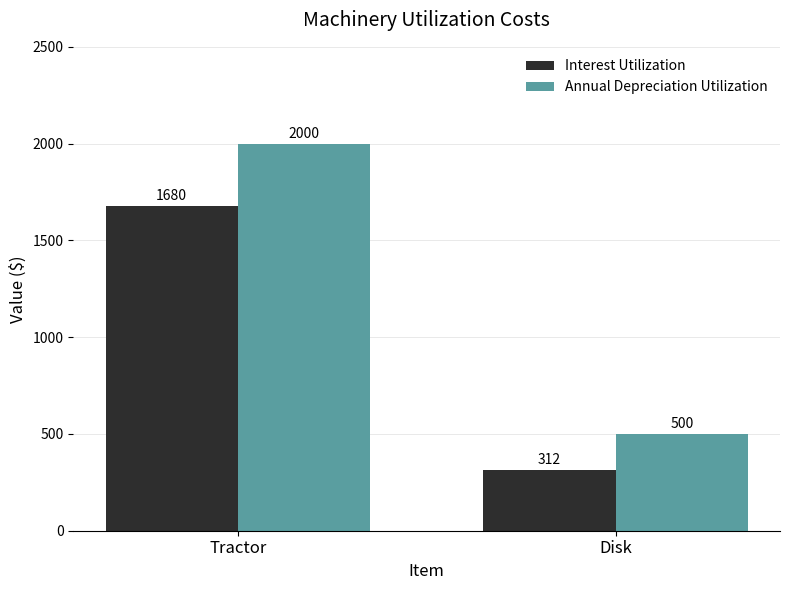

The value of Annual Depreciation Utilization at Disk is 201. True or false?

False